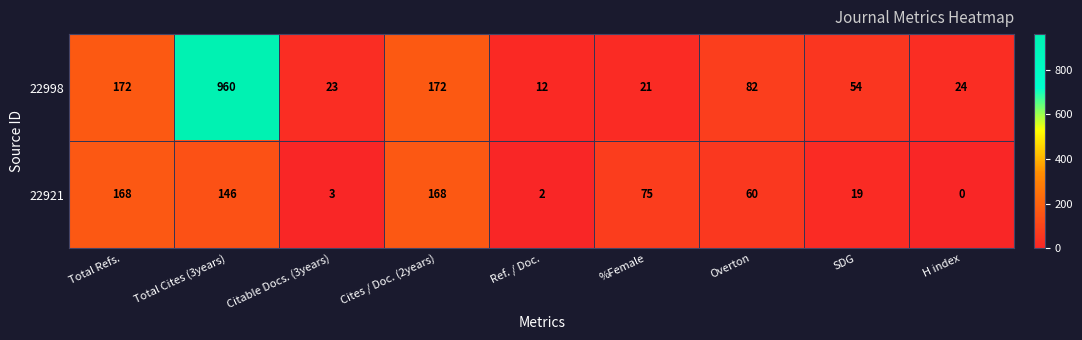

Which category has the highest value in the 22998 series?

Total Cites (3years)